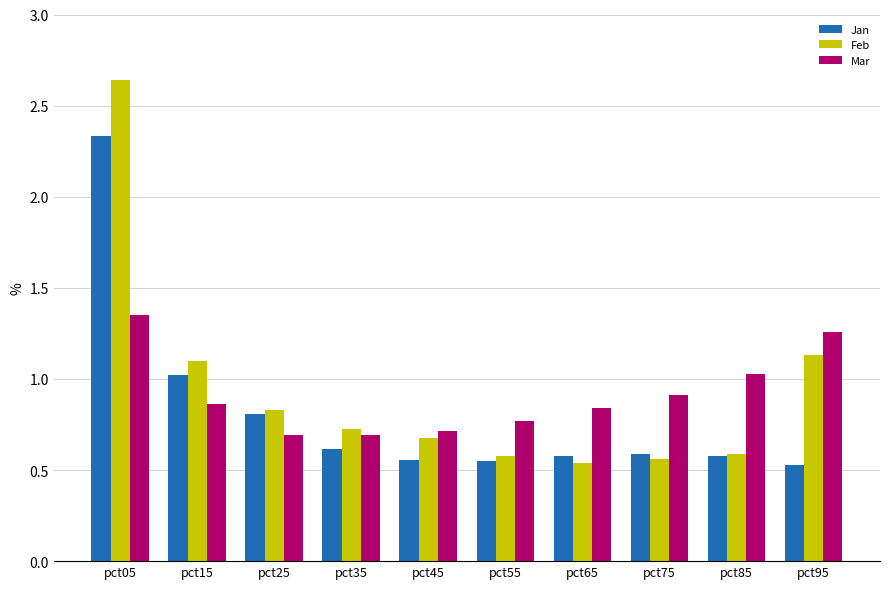

Rank the series at pct15 from lowest to highest value.

Mar, Jan, Feb